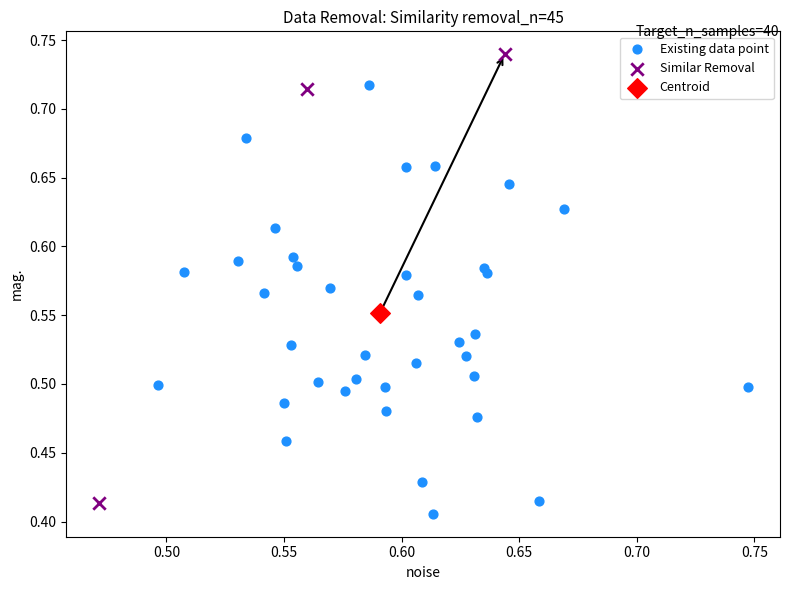

Which series reaches the maximum Y coordinate?

Similar Removal